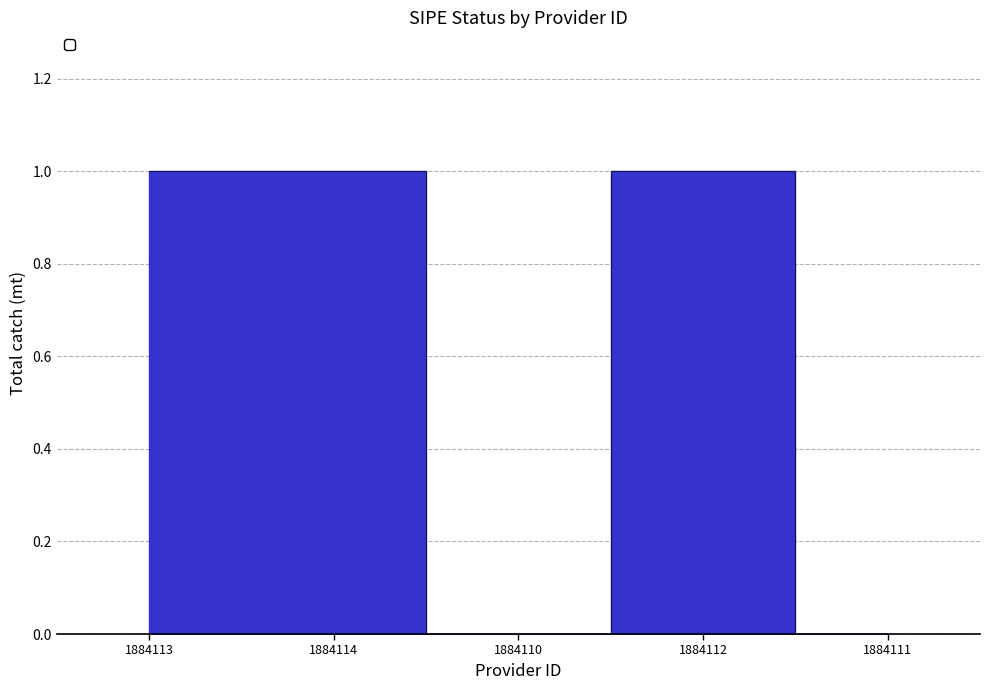

What is the difference between the second highest and minimum values?

1